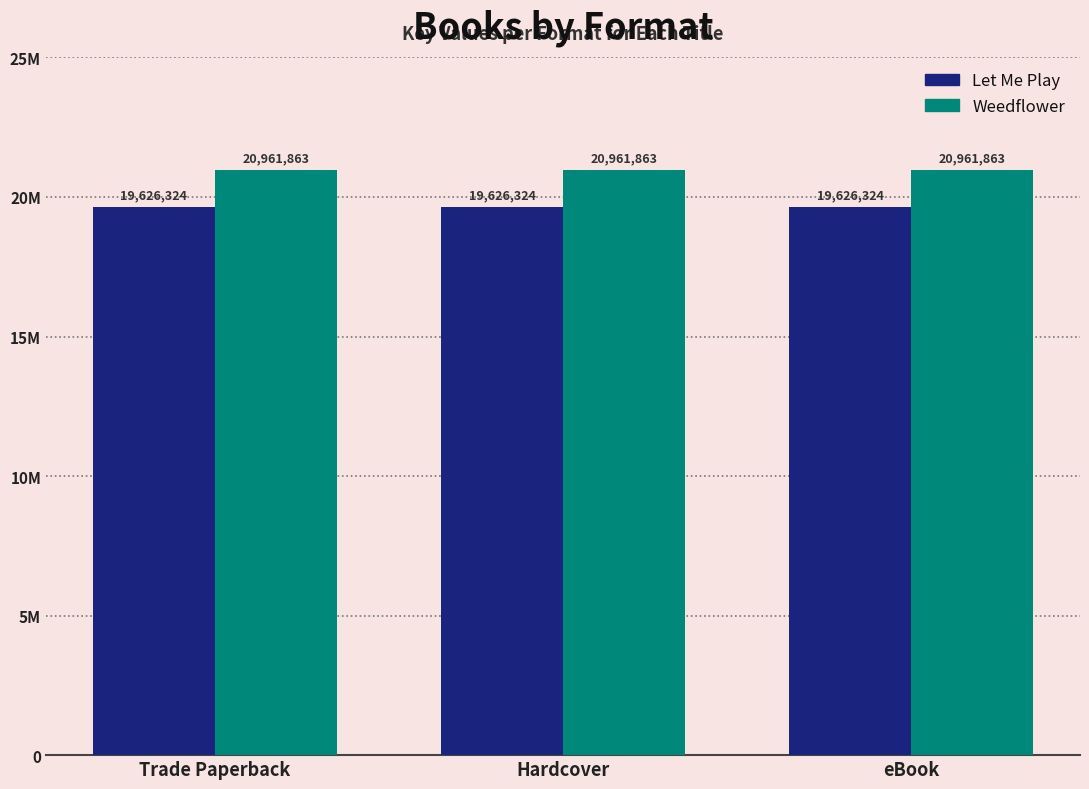

Are the bars grouped side by side (vs. stacked)?

Yes